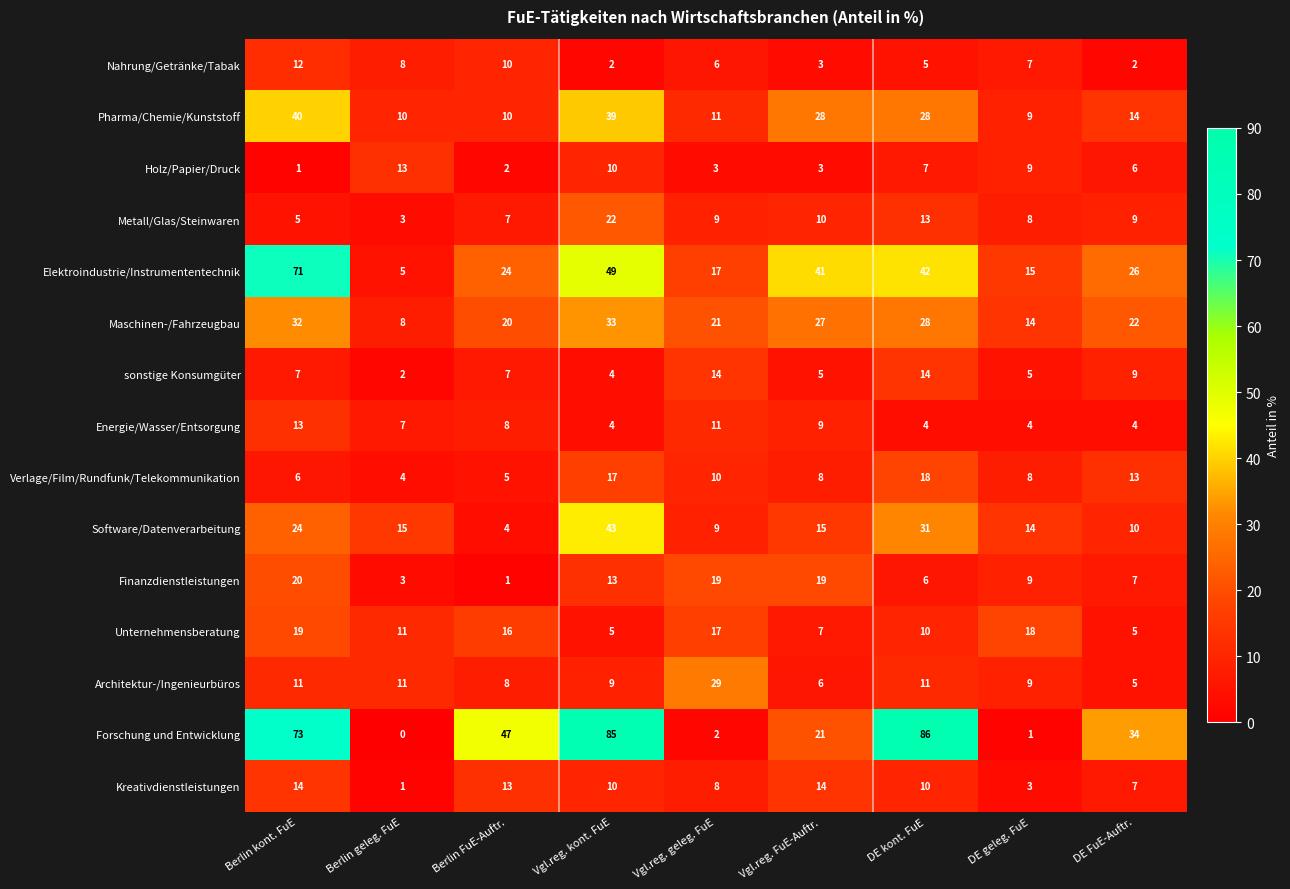

What is the sum of all Kreativdienstleistungen values?

80